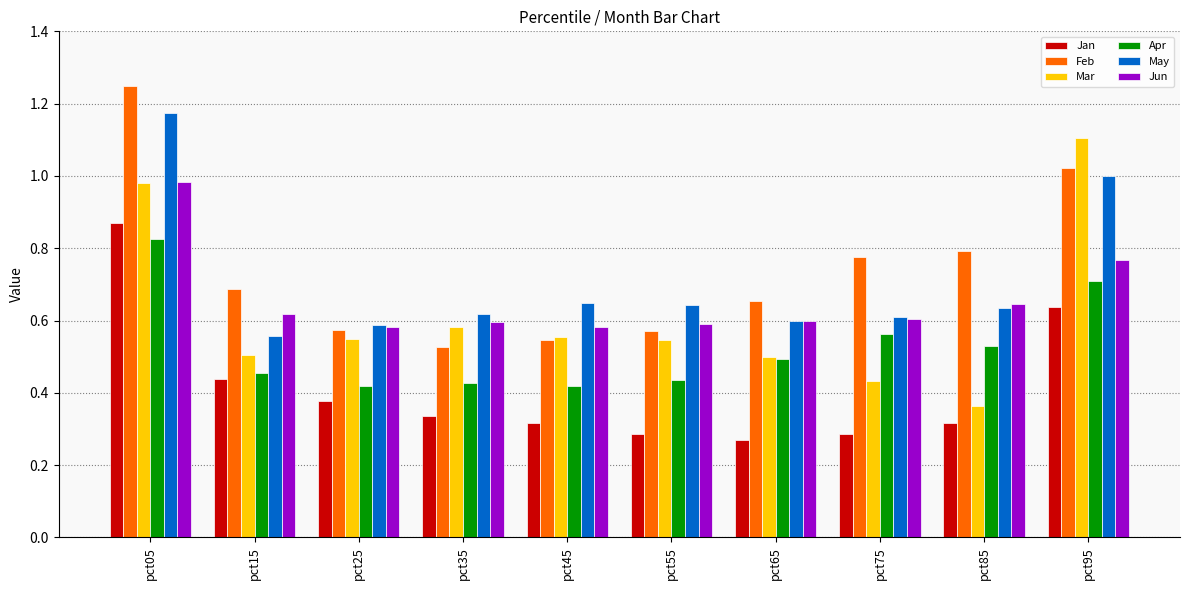

What is the sum of all Jun values?

6.6